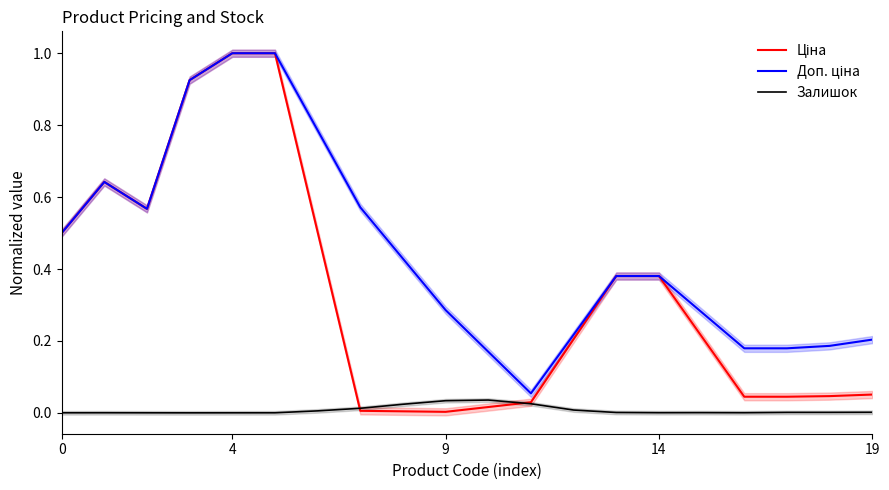

What are all the series names shown in the legend?

Ціна, Доп. ціна, Залишок